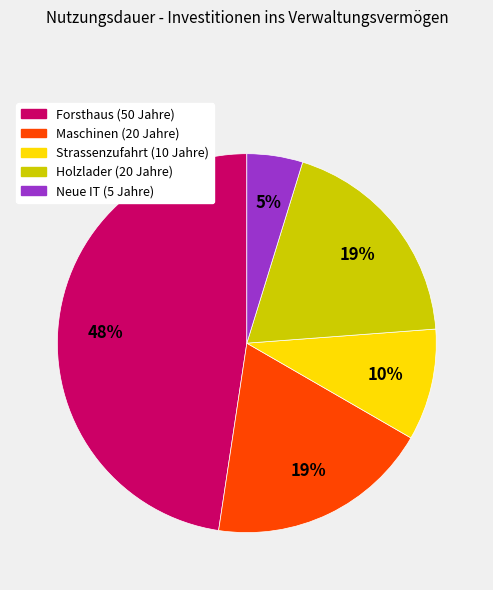

To the nearest percent, what portion does Strassenzufahrt represent?

10%